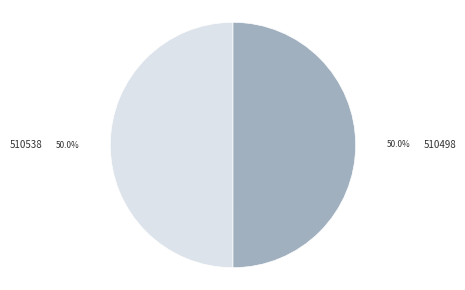

Do 510498 and 510538 together represent more than half of the pie?

Yes